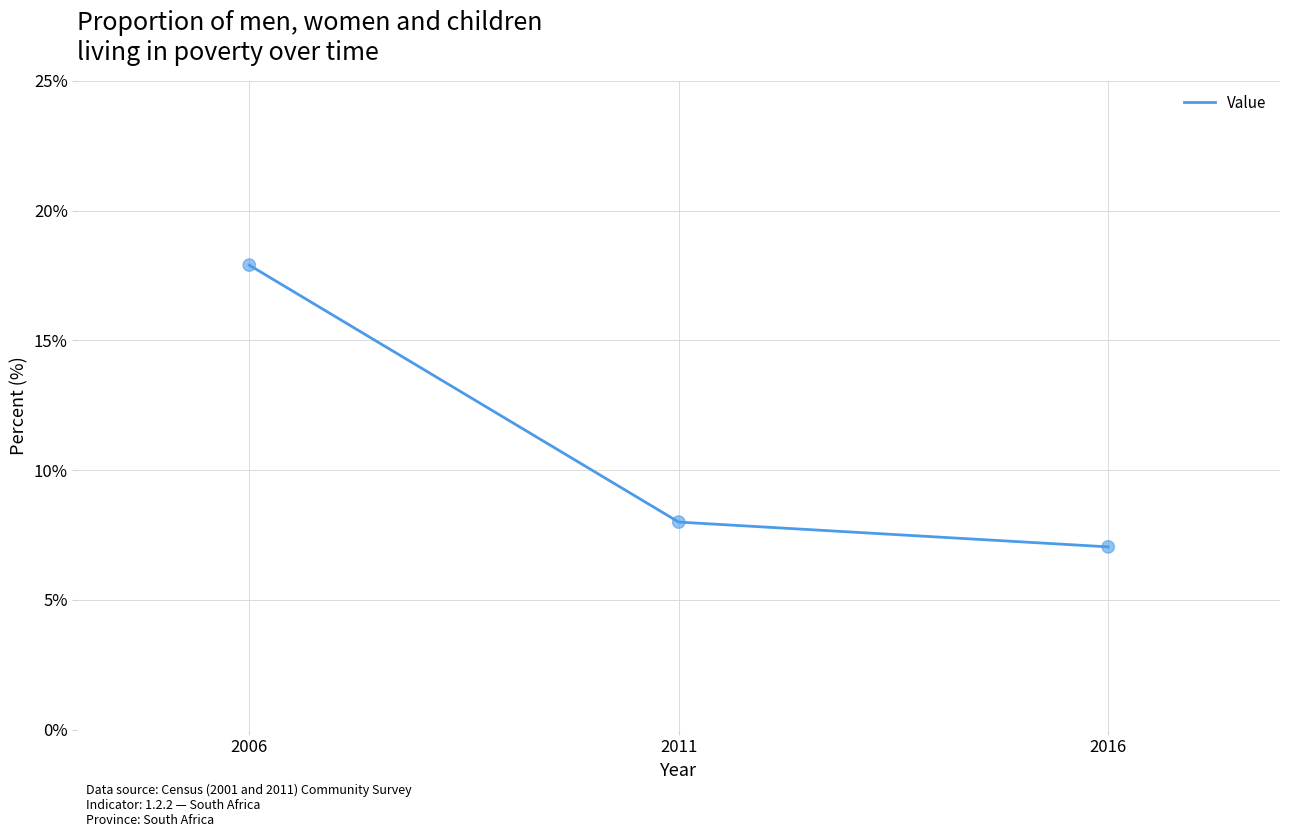

Which has a higher value, 2011 or 2016?

2011